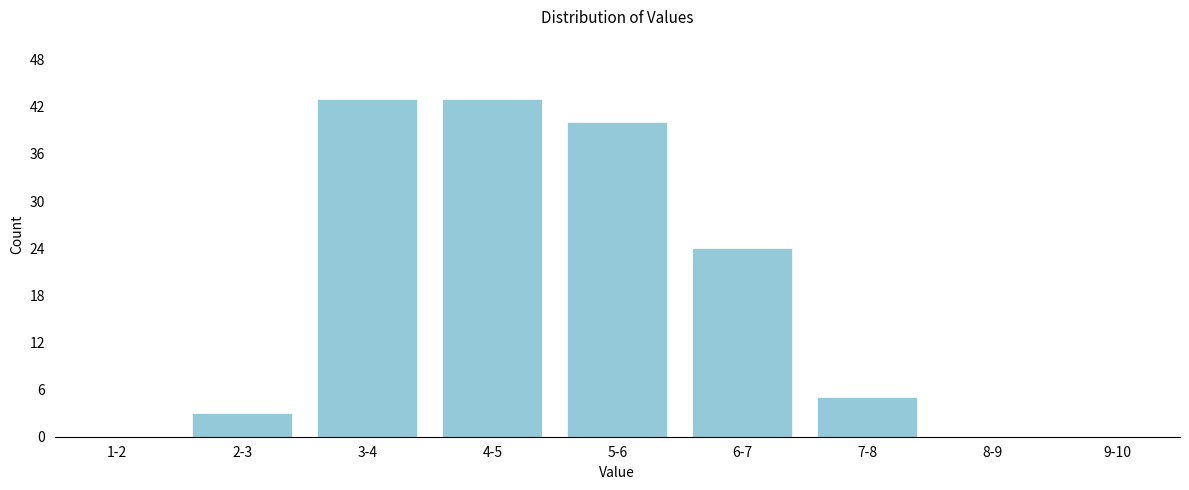

Reading left to right, extract all data points from this chart.

1-2=0	2-3=3	3-4=43	4-5=43	5-6=40	6-7=24	7-8=5	8-9=0	9-10=0